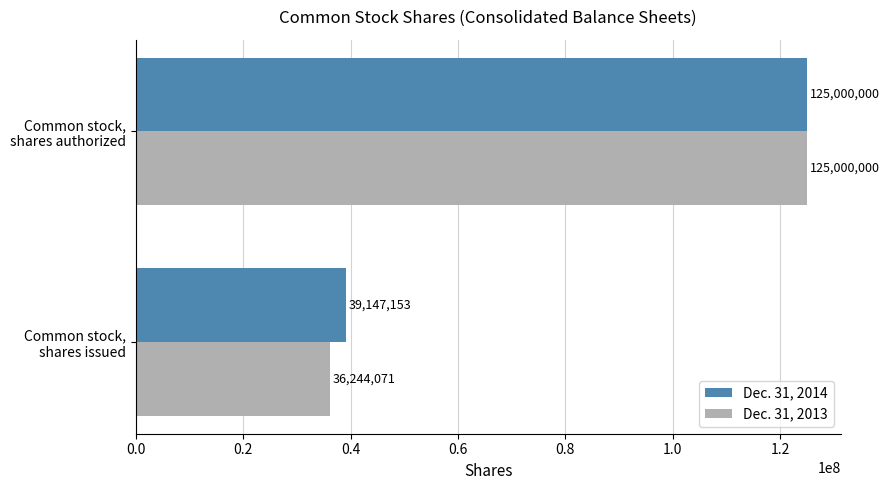

What is the average value of the Dec. 31, 2013 series?

80622036